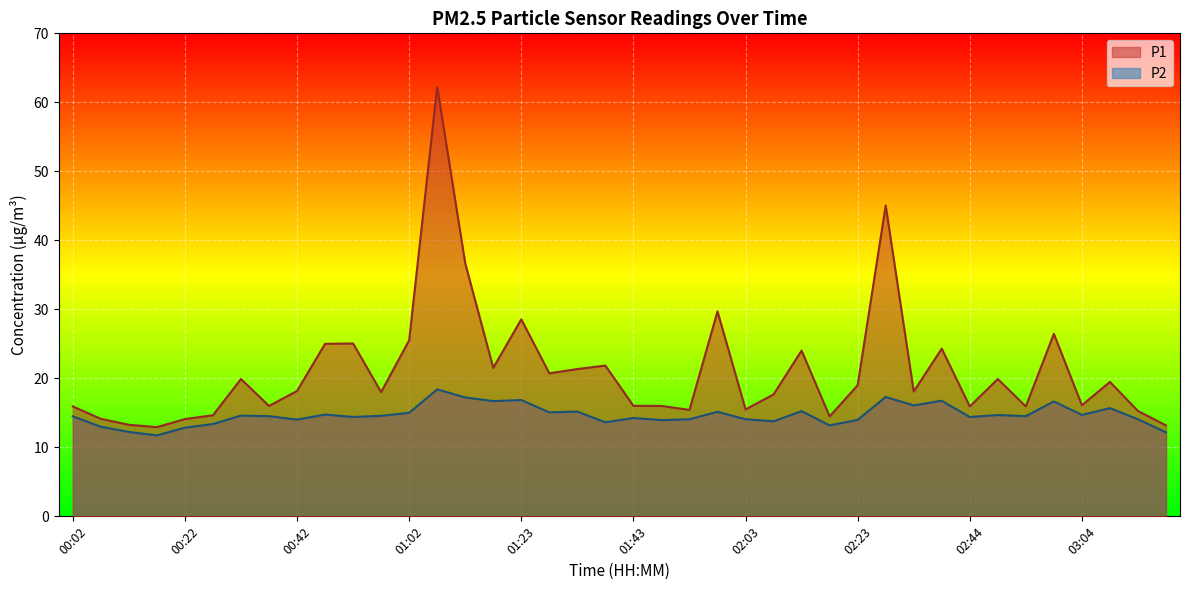

What is the value of the P2 point at the 37th from the left?

14.7